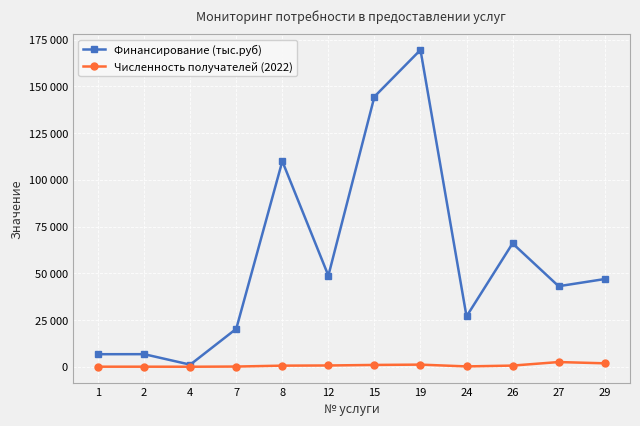

At which category does Финансирование (тыс.руб) reach its first local peak?

2